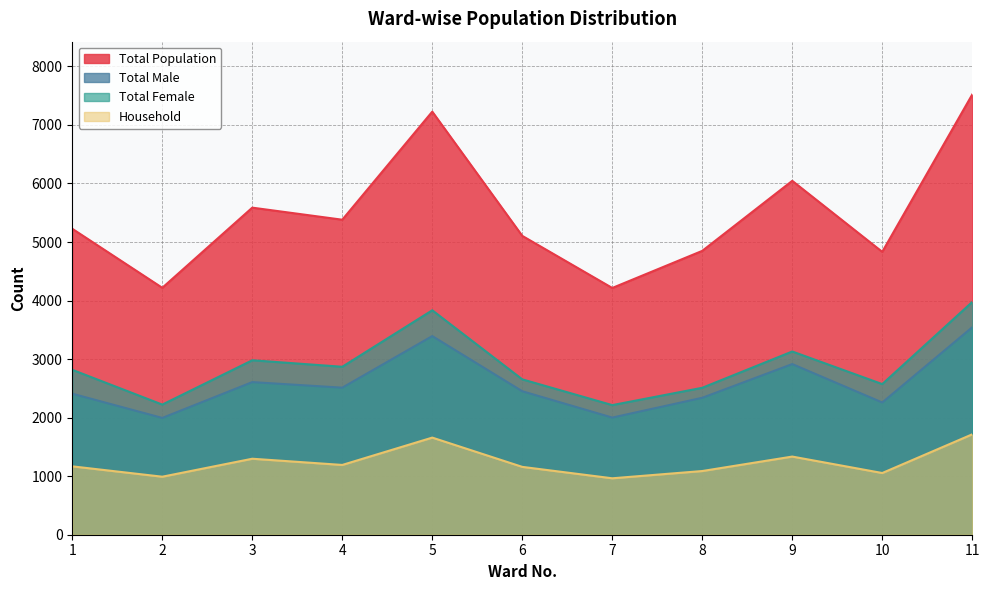

Which category has the highest value in the Total Male series?

11